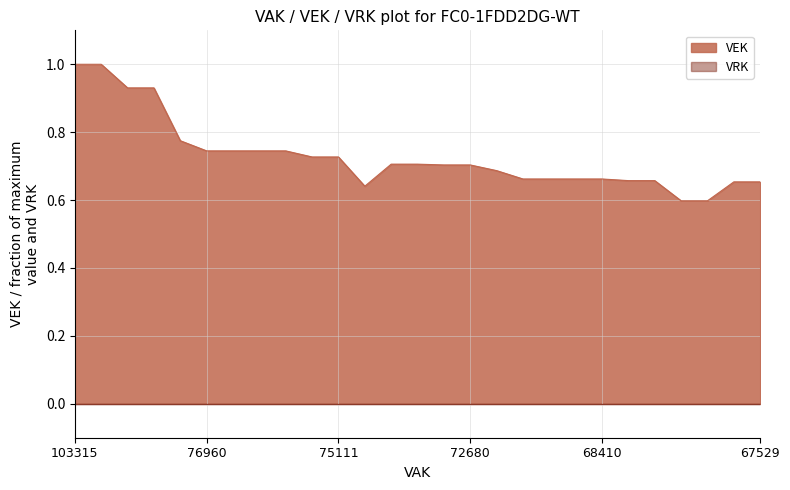

The value at 2019 1ste aanpassing - ontwerp is 0.8. True or false?

False